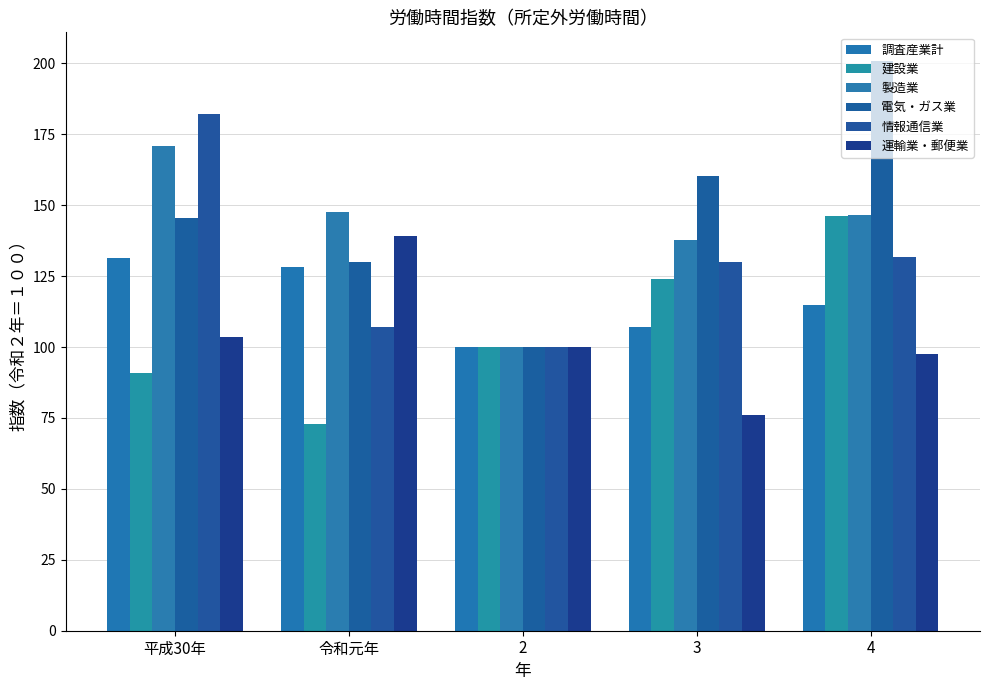

Reading left to right, extract all data points from this chart.

調査産業計: 131.5	128.2	100.0	106.9	114.7
建設業: 90.9	72.7	100.0	123.9	146.1
製造業: 170.8	147.5	100.0	137.9	146.4
電気・ガス業: 145.4	129.9	100.0	160.4	200.9
情報通信業: 182.3	107.0	100.0	130.1	131.8
運輸業・郵便業: 103.4	139.1	100.0	75.9	97.5